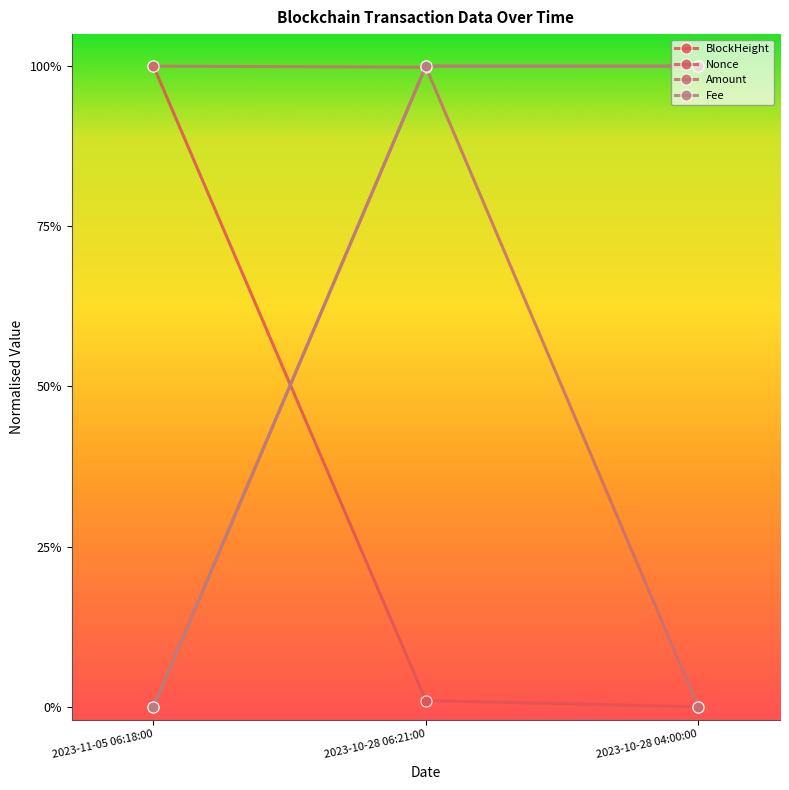

Rank the categories by Fee value from highest to lowest.

2023-10-28 06:21:00, 2023-10-28 04:00:00, 2023-11-05 06:18:00